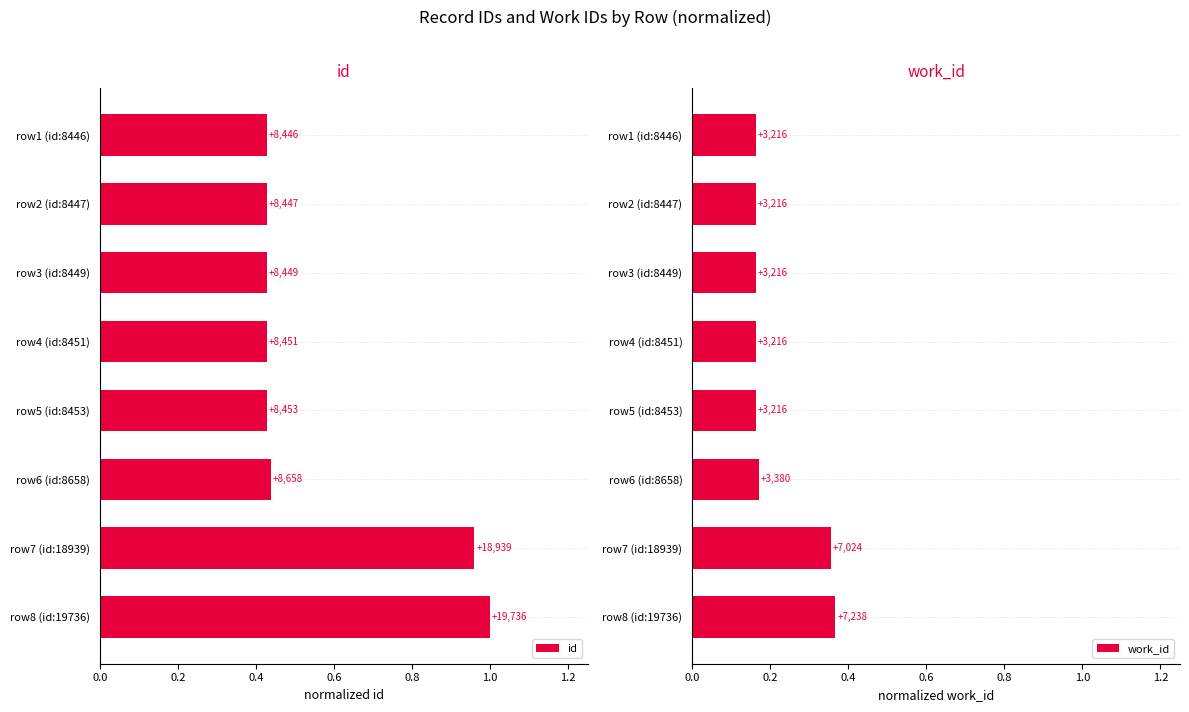

List the series in order of their overall mean, lowest first.

work_id, id